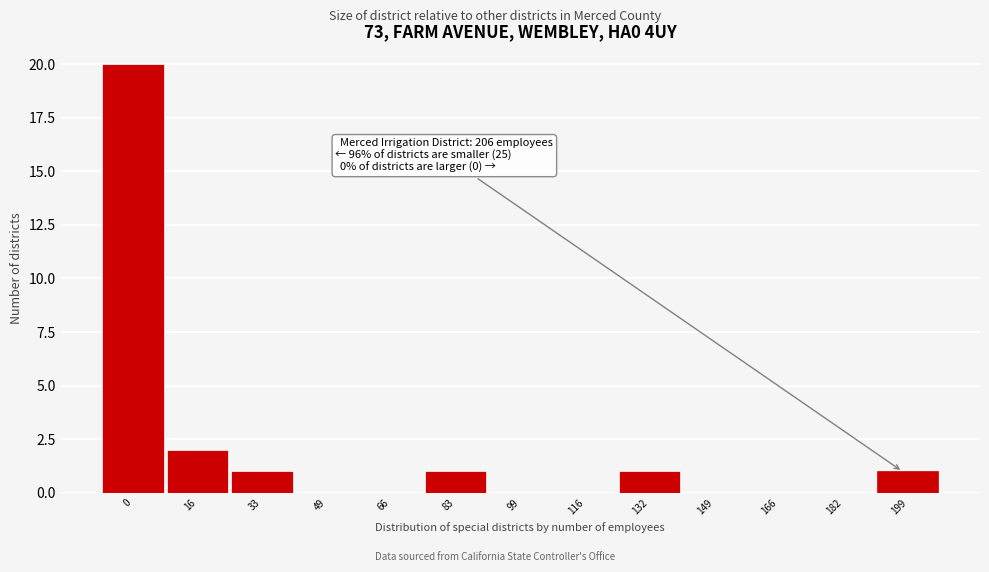

Reading right to left, list all the values displayed in this chart.

199=1	182=0	166=0	149=0	132=1	116=0	99=0	83=1	66=0	49=0	33=1	16=2	0=20